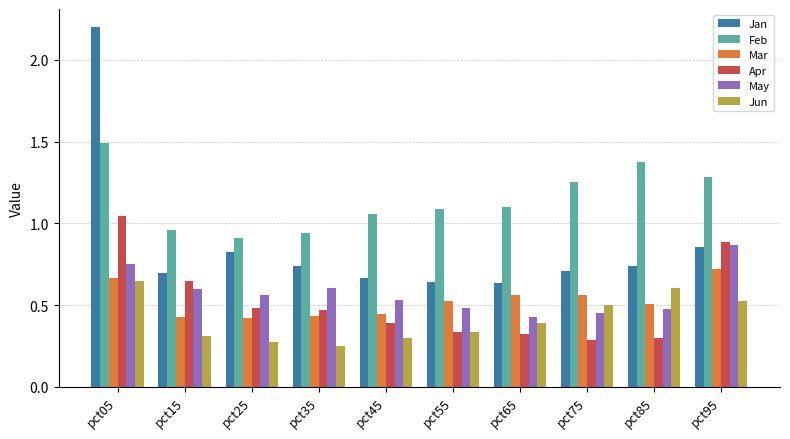

The value of May at pct95 is 0.9. True or false?

True